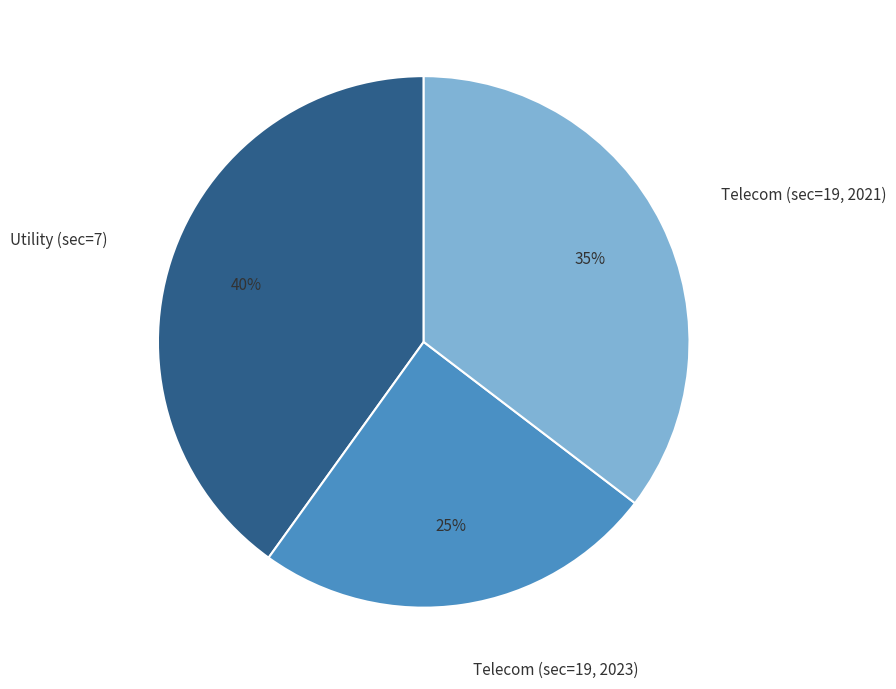

Combined, do Telecom (sec=19, 2023) and Utility (sec=7) account for over 50%?

Yes